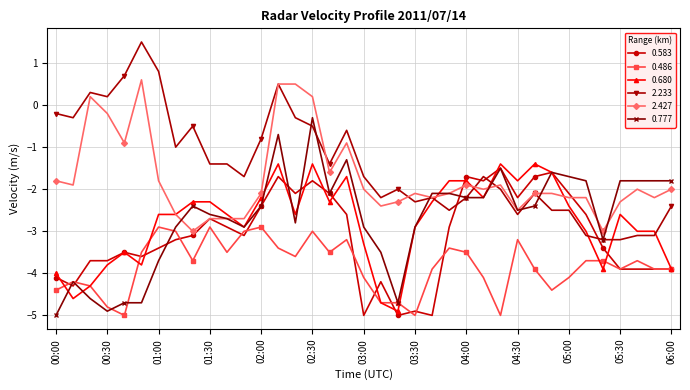

Which series has the largest total across all categories?

2.233